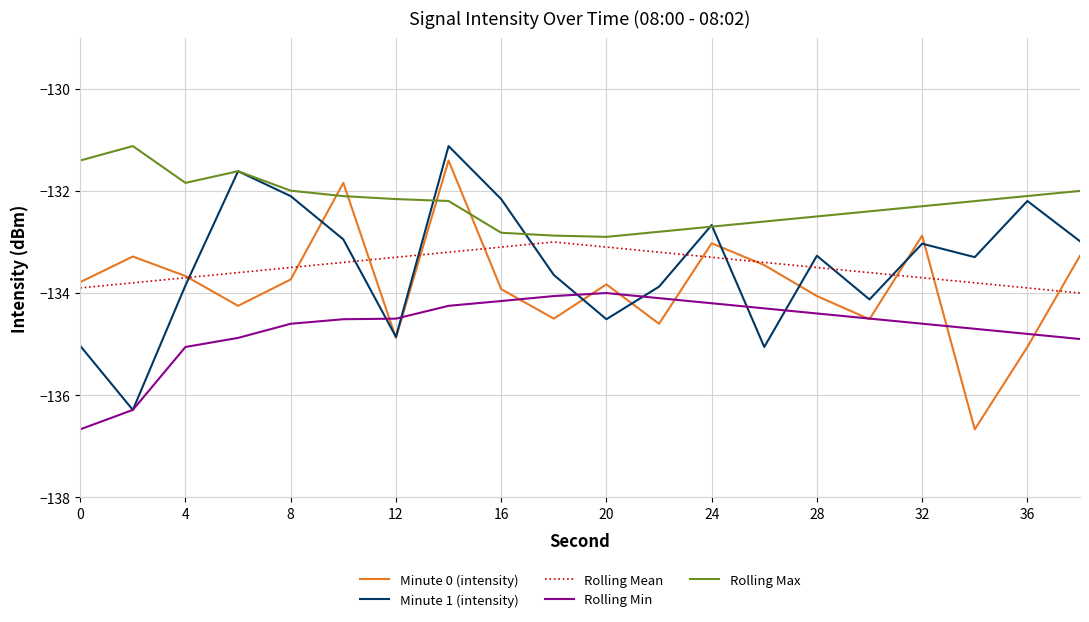

True or false: Rolling Max and Rolling Min intersect in this chart.

False